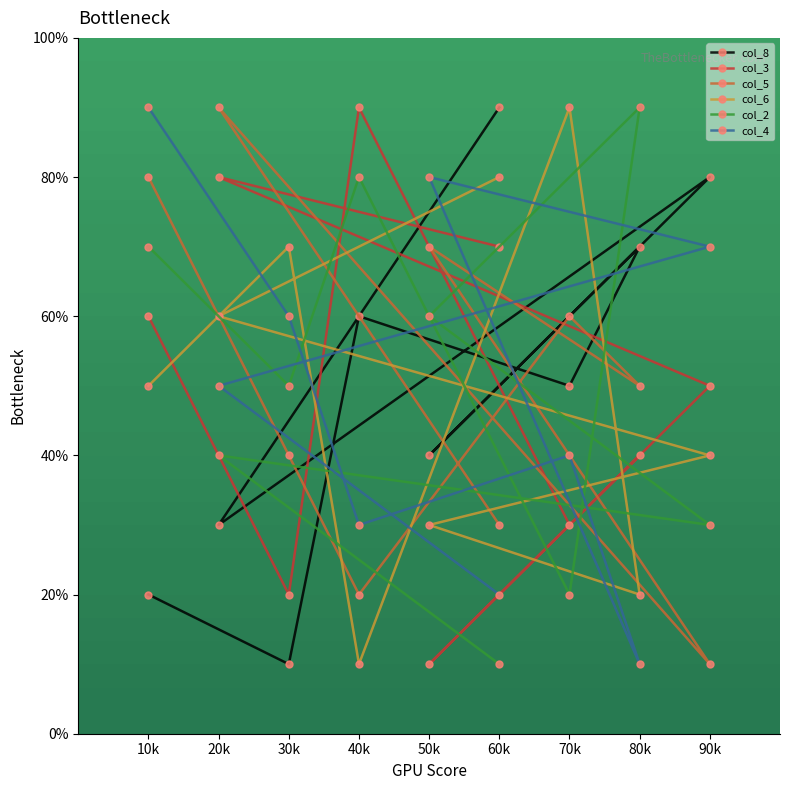

How many interior local valleys does the col_3 series have?

3